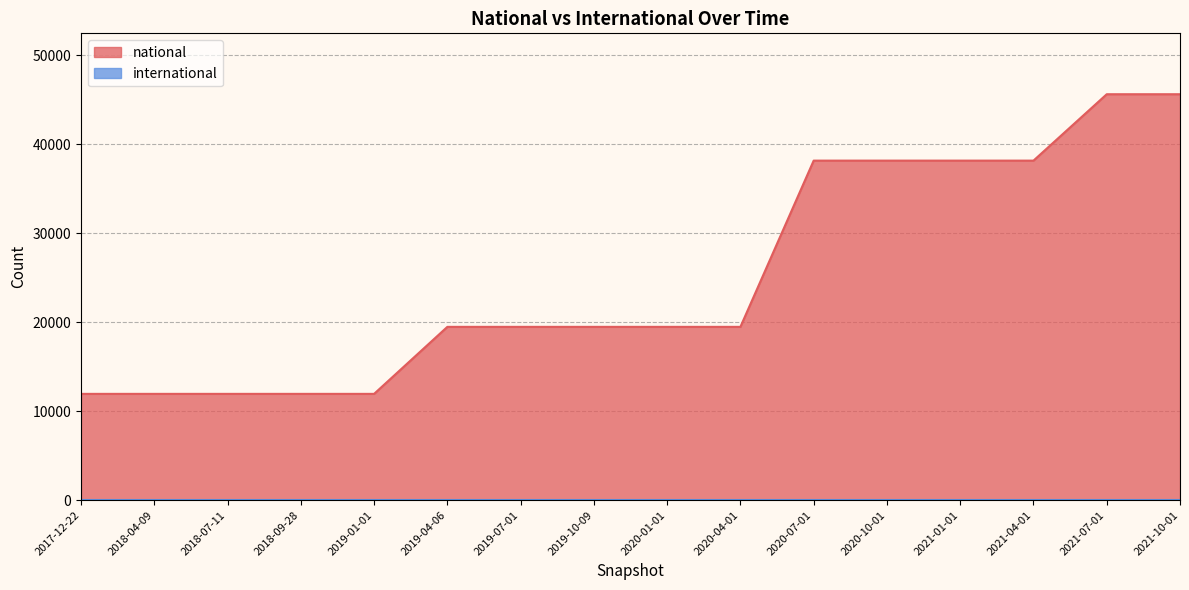

The value at 2018-04-09 is 4008. True or false?

False